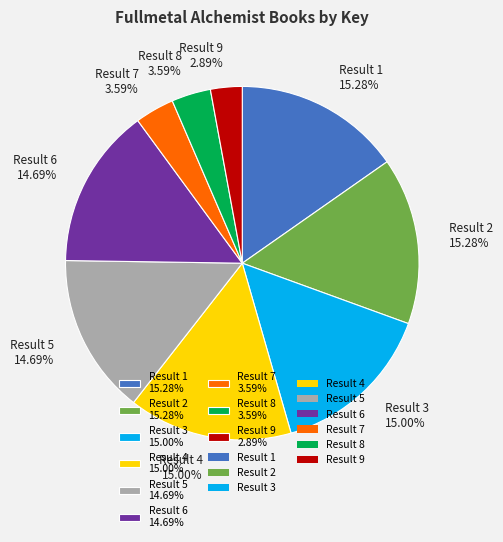

To the nearest percent, what percentage of the pie is Result 5?

15%